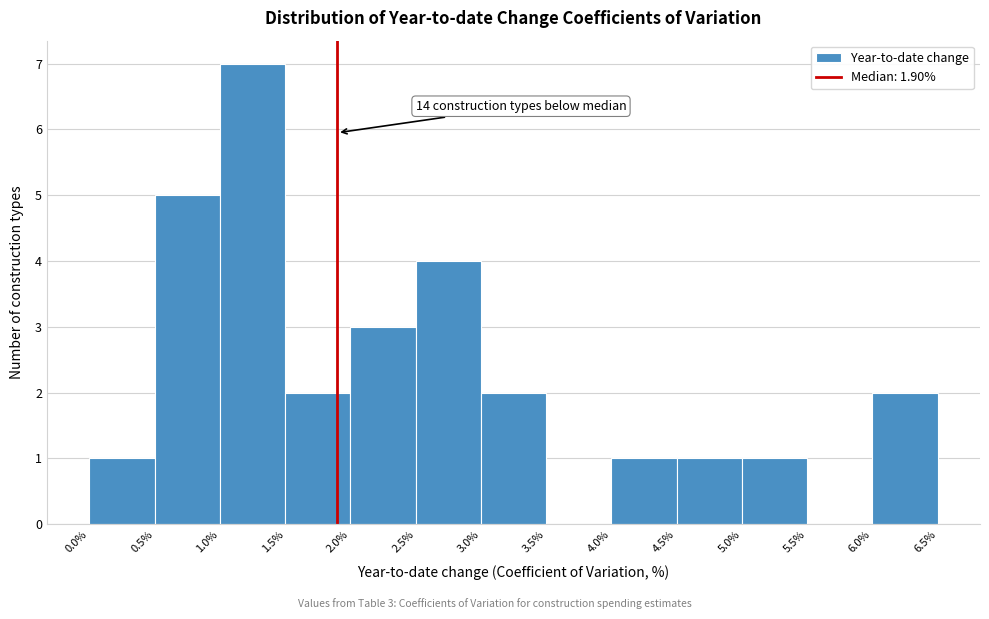

Over which range of the x-axis is the bar tallest?

1.0% to 1.5%